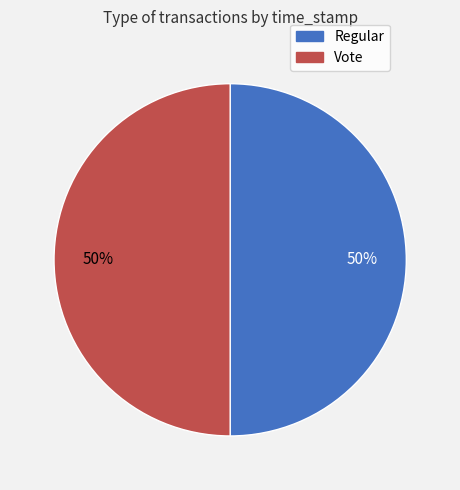

The Vote slice represents 50% of the pie. True or false?

True